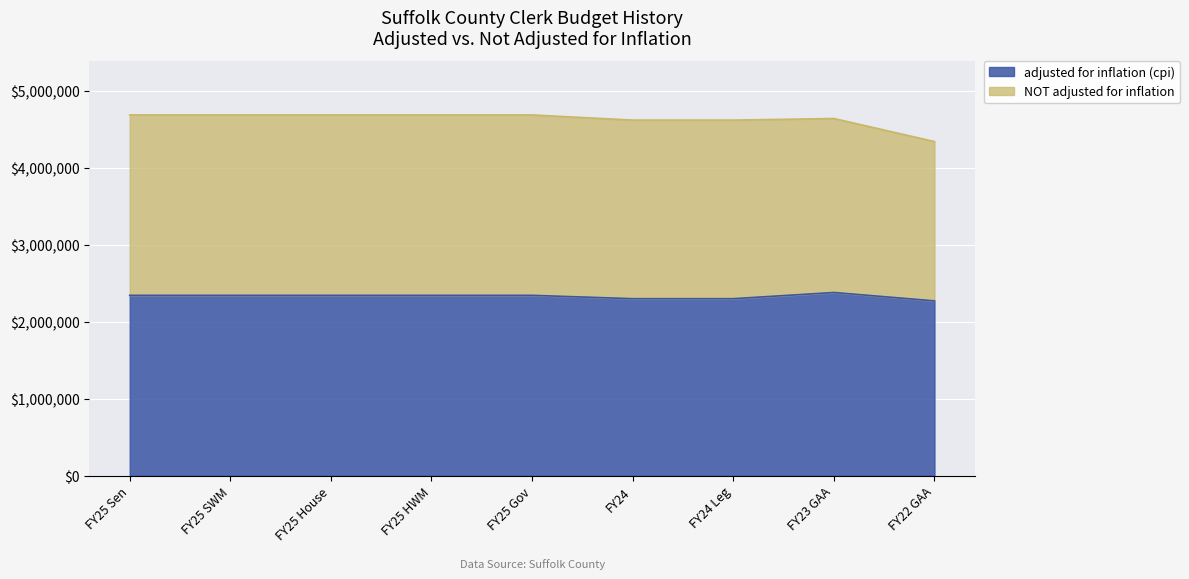

What position from the left is FY23 GAA?

8